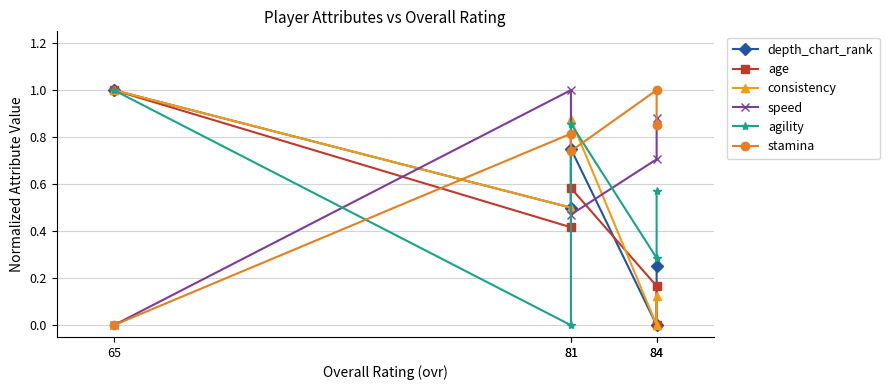

At how many categories does at least one series exceed 0?

5